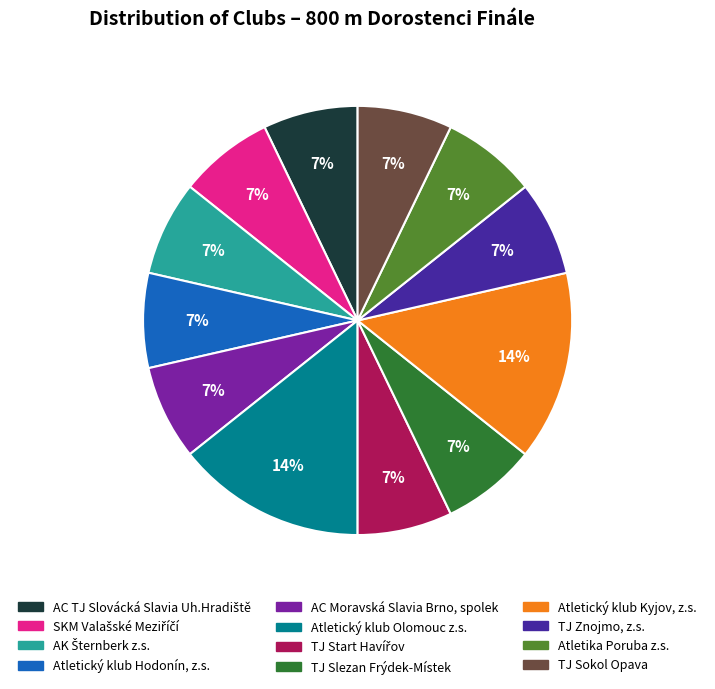

To the nearest percent, what portion does TJ Znojmo, z.s. represent?

7%